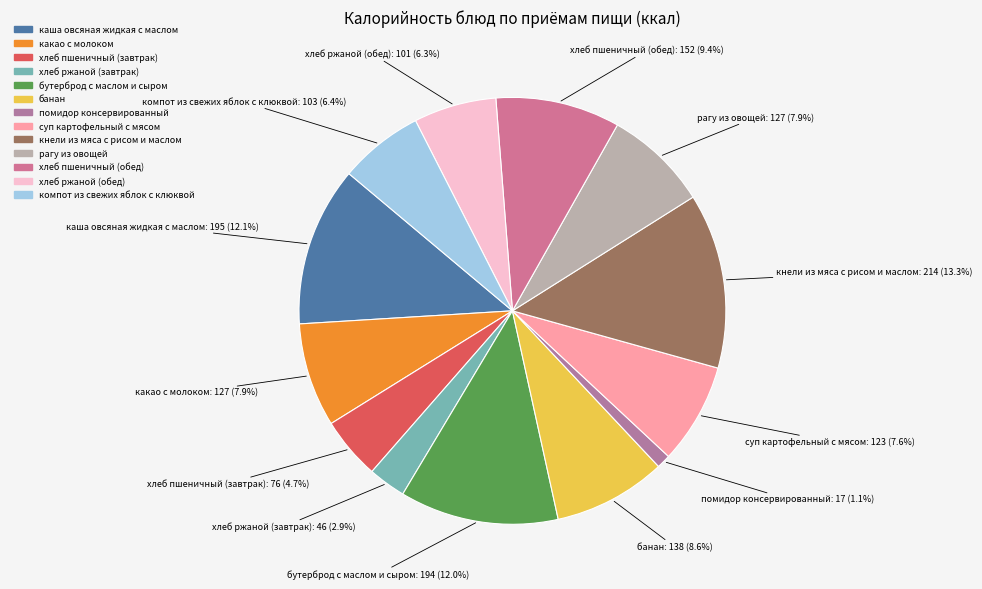

To the nearest percent, what is the average slice percentage?

8%